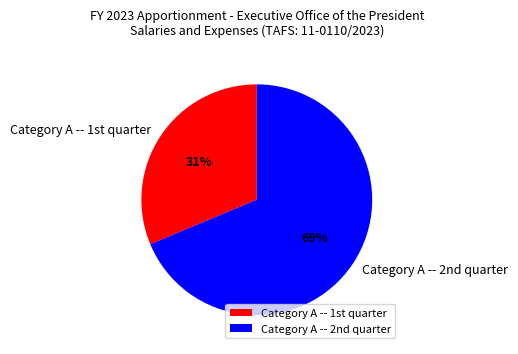

Which slice represents more than half of the pie?

Category A -- 2nd quarter